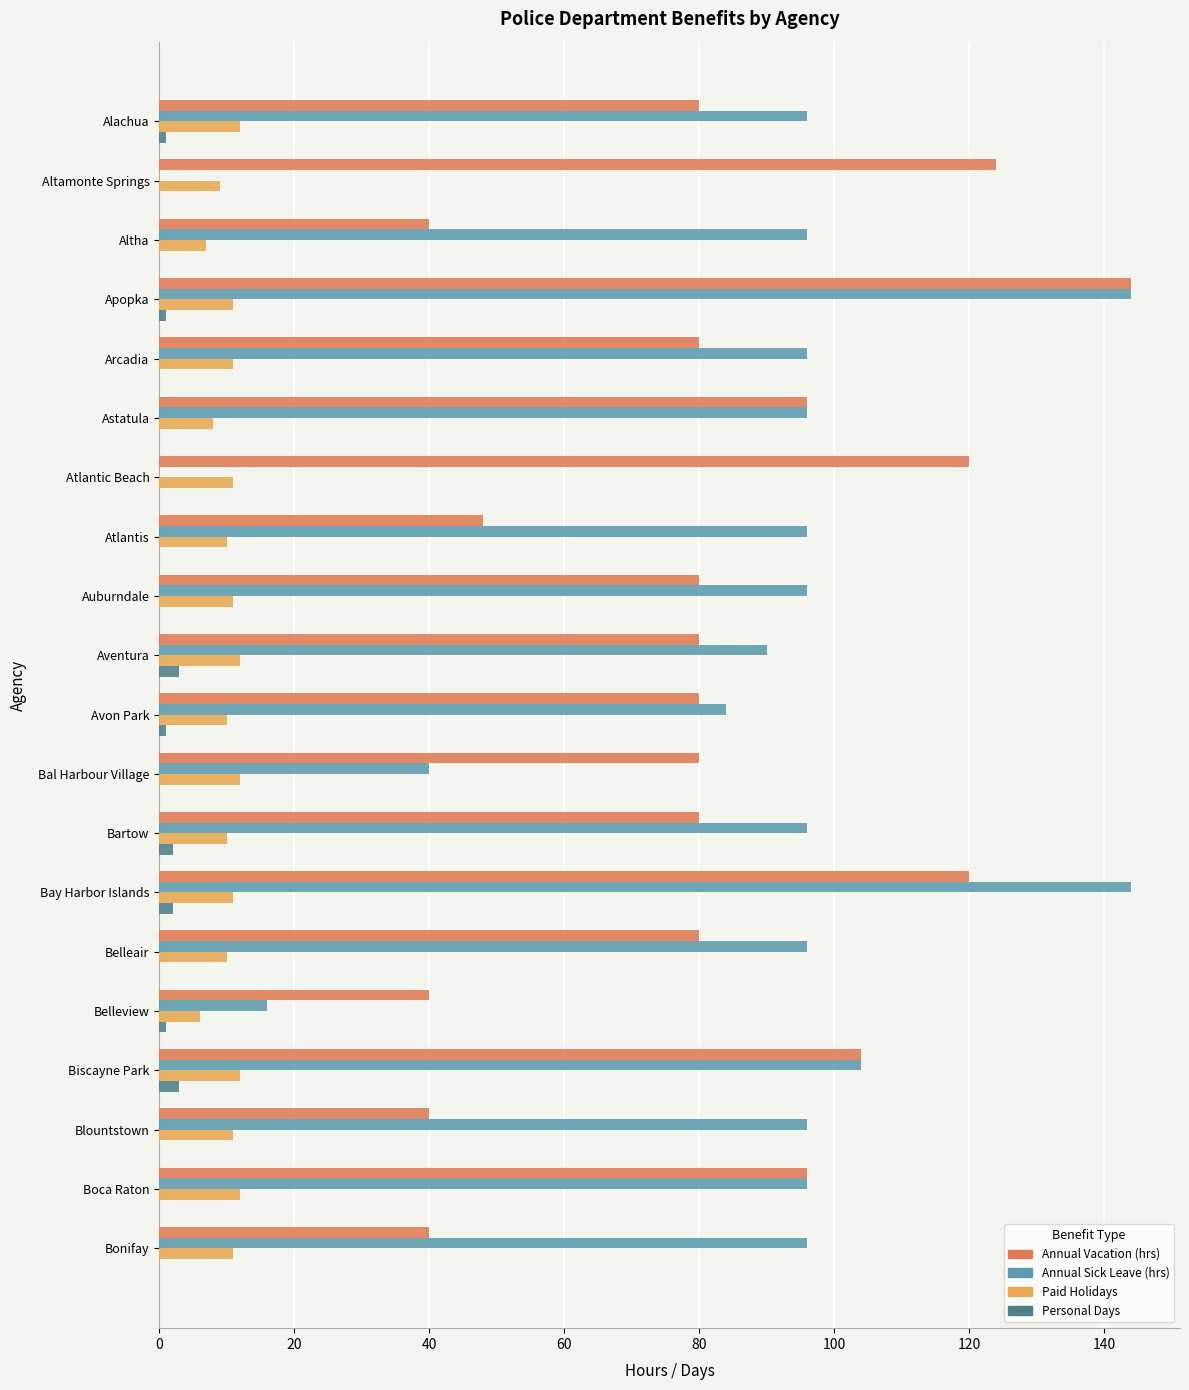

At which label does Annual Vacation (hrs) reach its peak?

Apopka